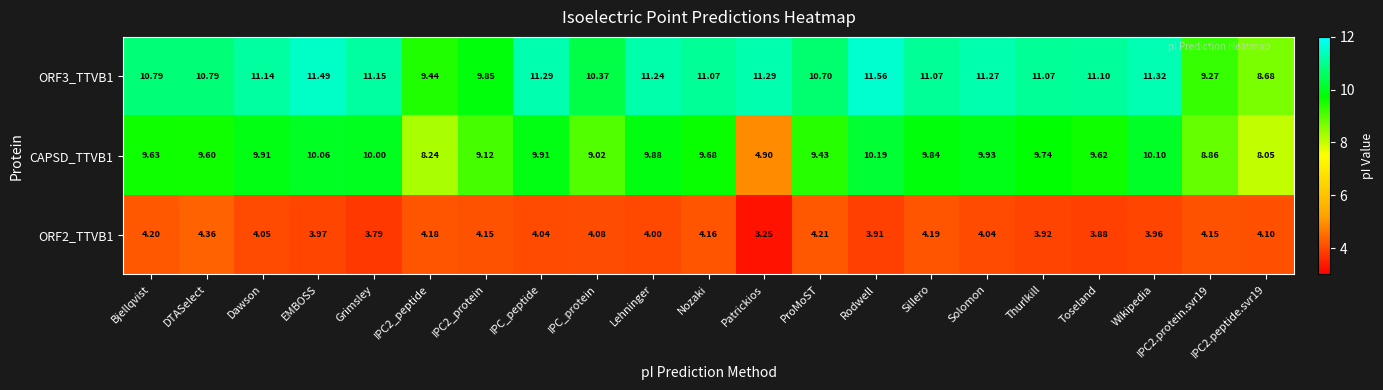

Which category has the highest value across all series?

Rodwell